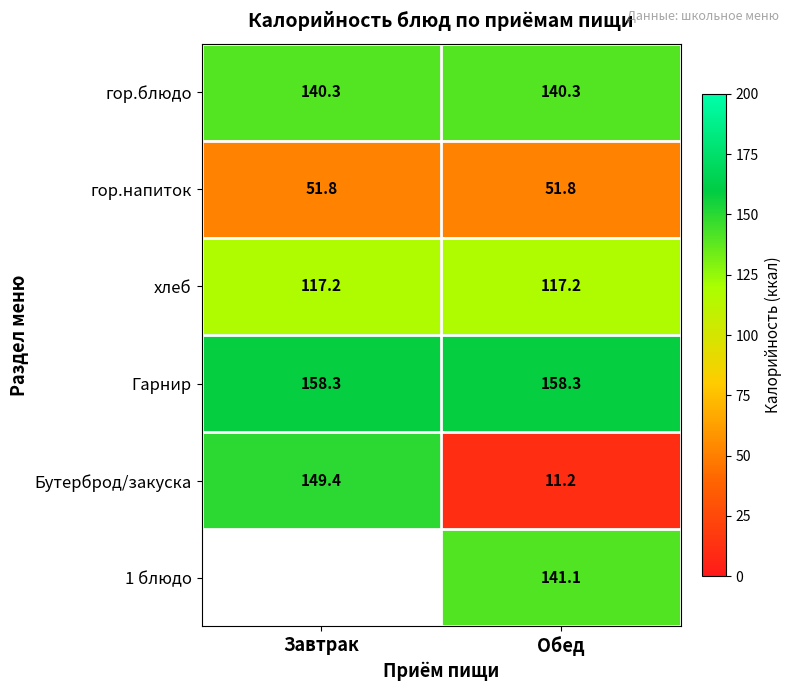

What is the lowest value of the гор.напиток series?

51.8